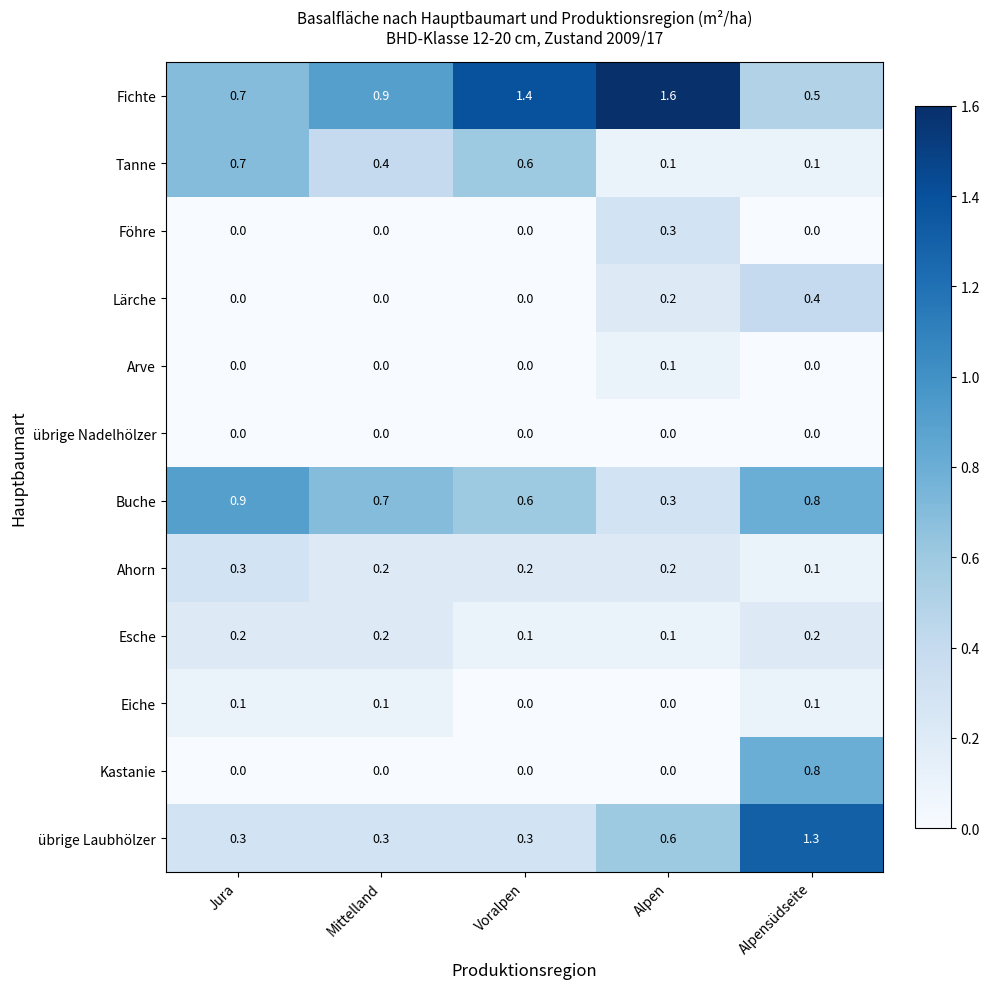

The Fichte series shows 0.4 at Mittelland. True or false?

False